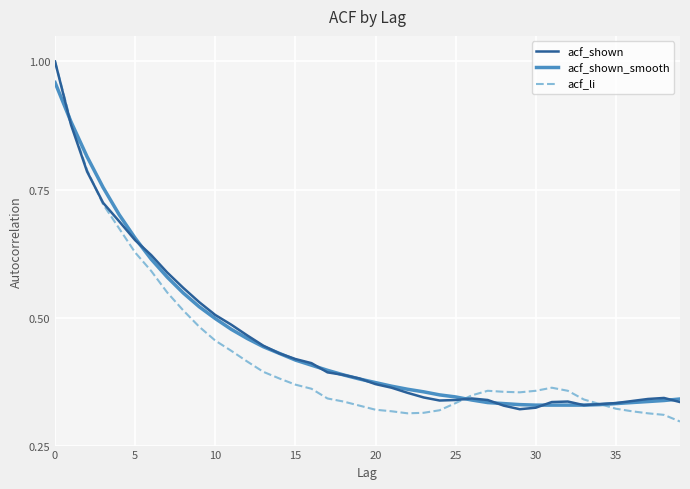

Which series has the widest spread of values?

acf_li